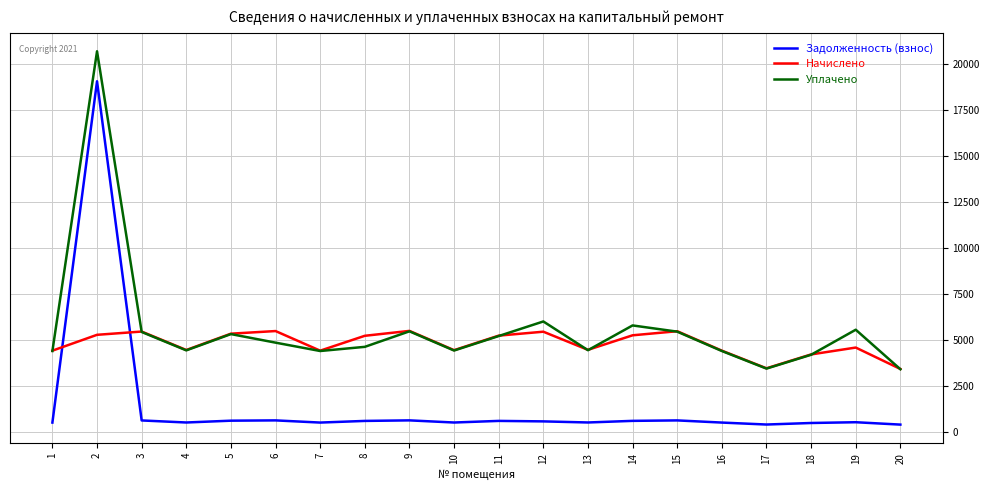

Where is Задолженность (взнос) nearest to the value 9709?

9